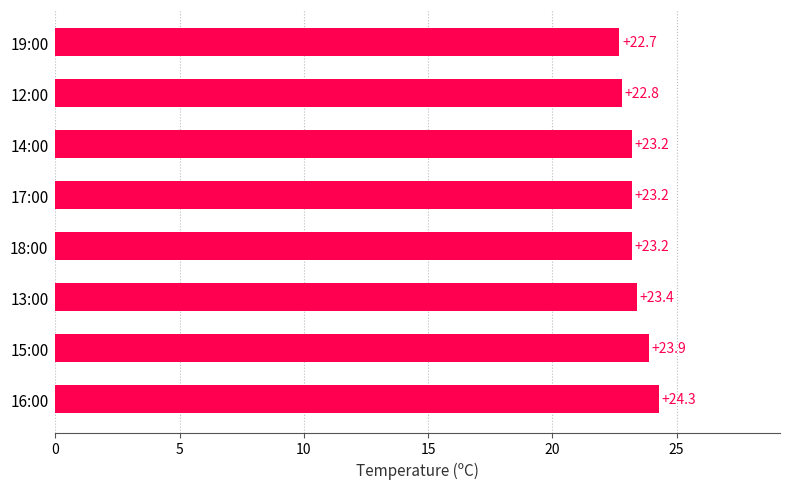

True or false: the data shows 36.7 at 18:00.

False